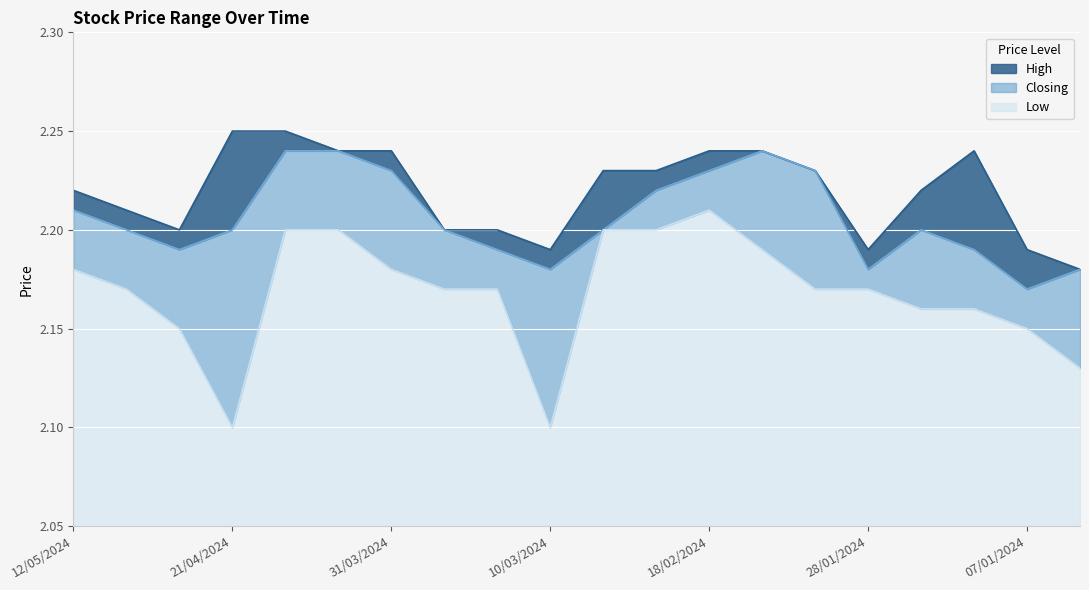

At how many categories does at least one series exceed 2?

20